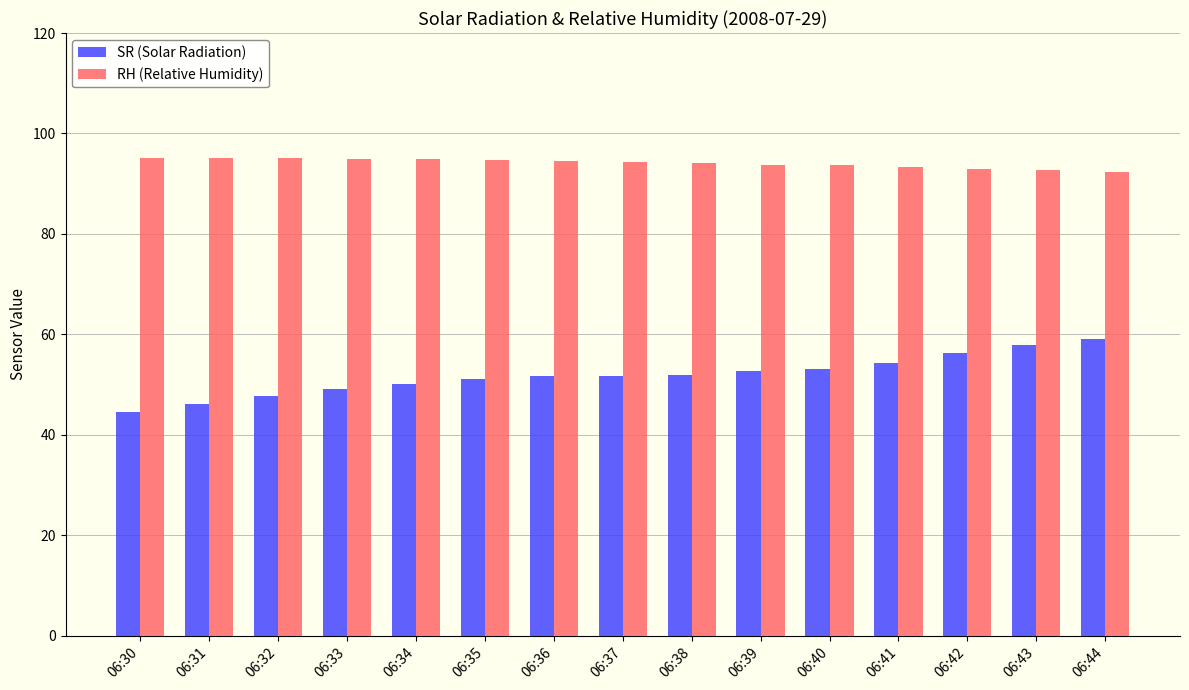

Is it true that SR (Solar Radiation) equals 49.1 at 06:33?

True